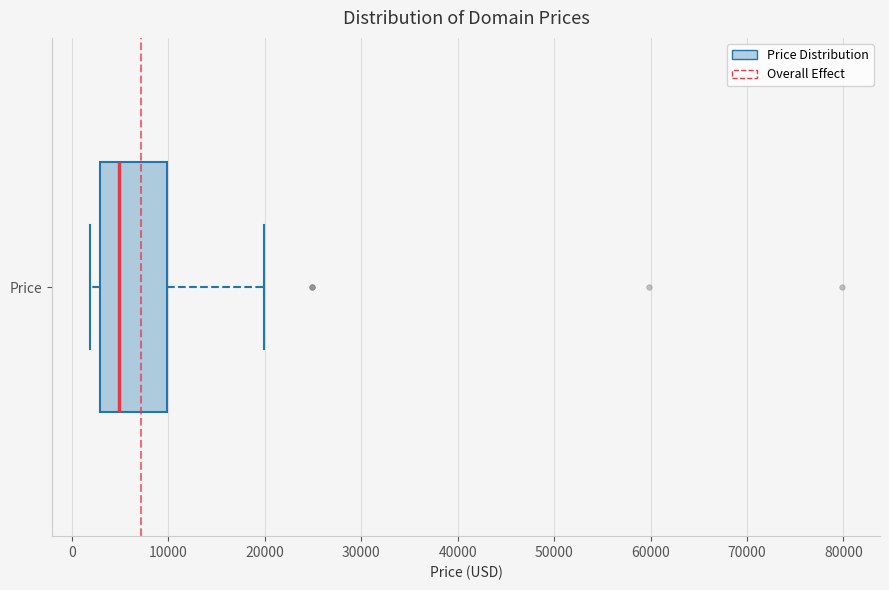

Read this box plot against the x-axis: the position of the median line, the range covered by the box, and the ends of both whiskers. The values are not printed on the chart, so give them approximately, as read against the axis.

median 5000, box 3000 to 10000, whiskers 2000 to 20000